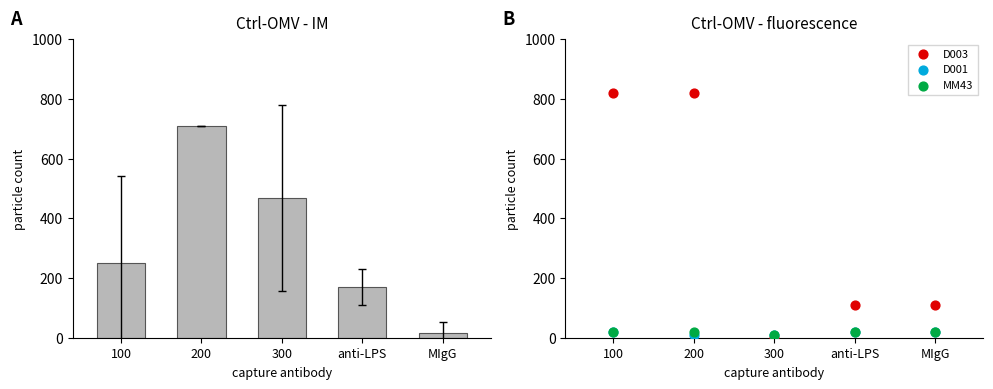

Which series reaches the maximum Y coordinate?

D003